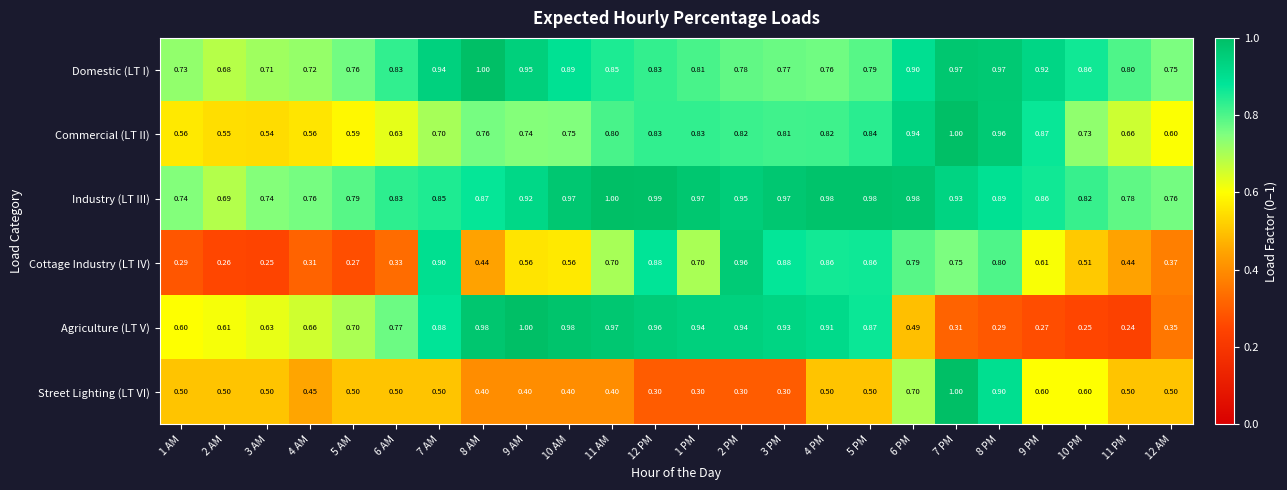

Rank the series at 1 AM from highest to lowest value.

Industry (LT III), Domestic (LT I), Agriculture (LT V), Commercial (LT II), Street Lighting (LT VI), Cottage Industry (LT IV)